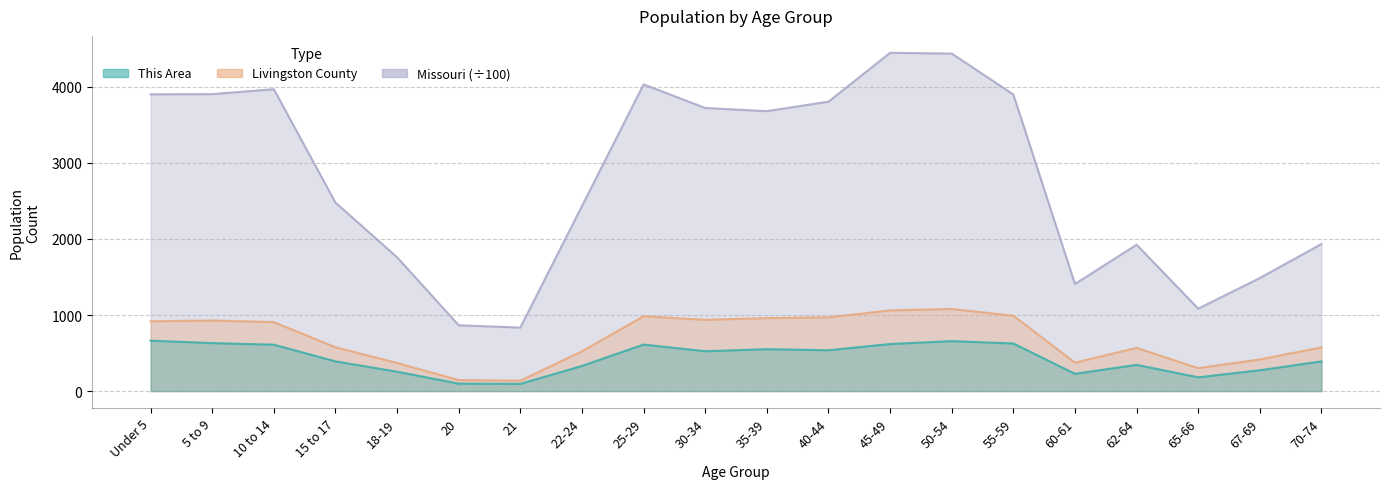

What are all the series names shown in the legend?

This Area, Livingston County, Missouri